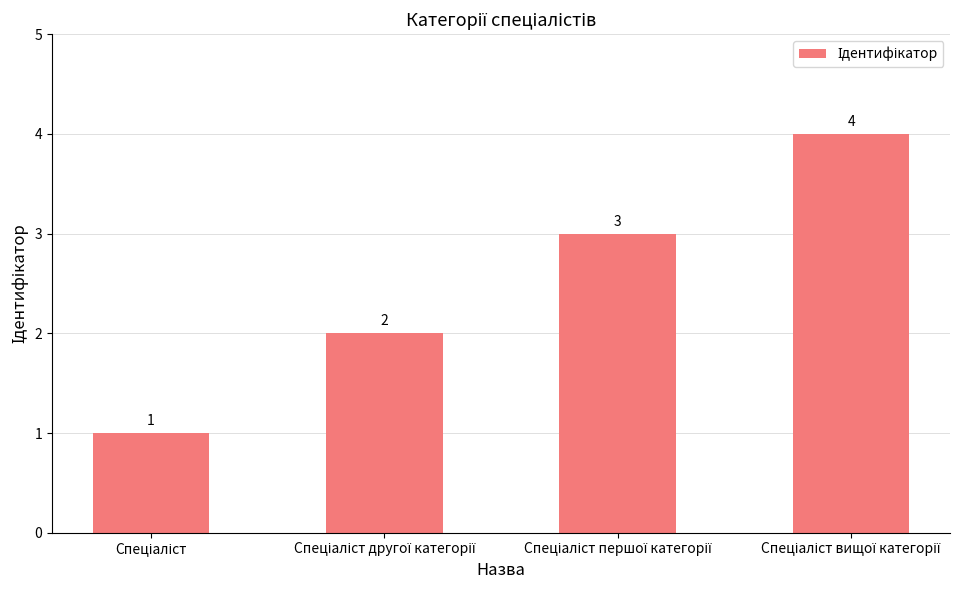

Does the chart contain any negative values?

No